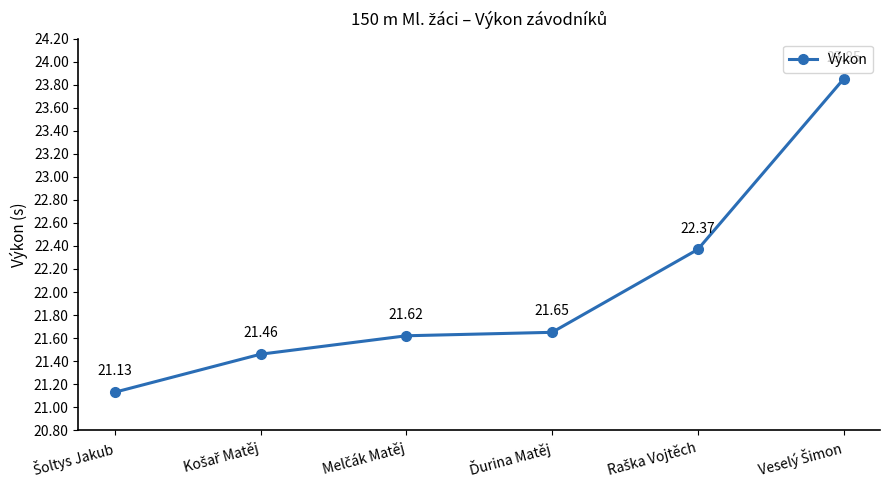

What is the average value?

22.0